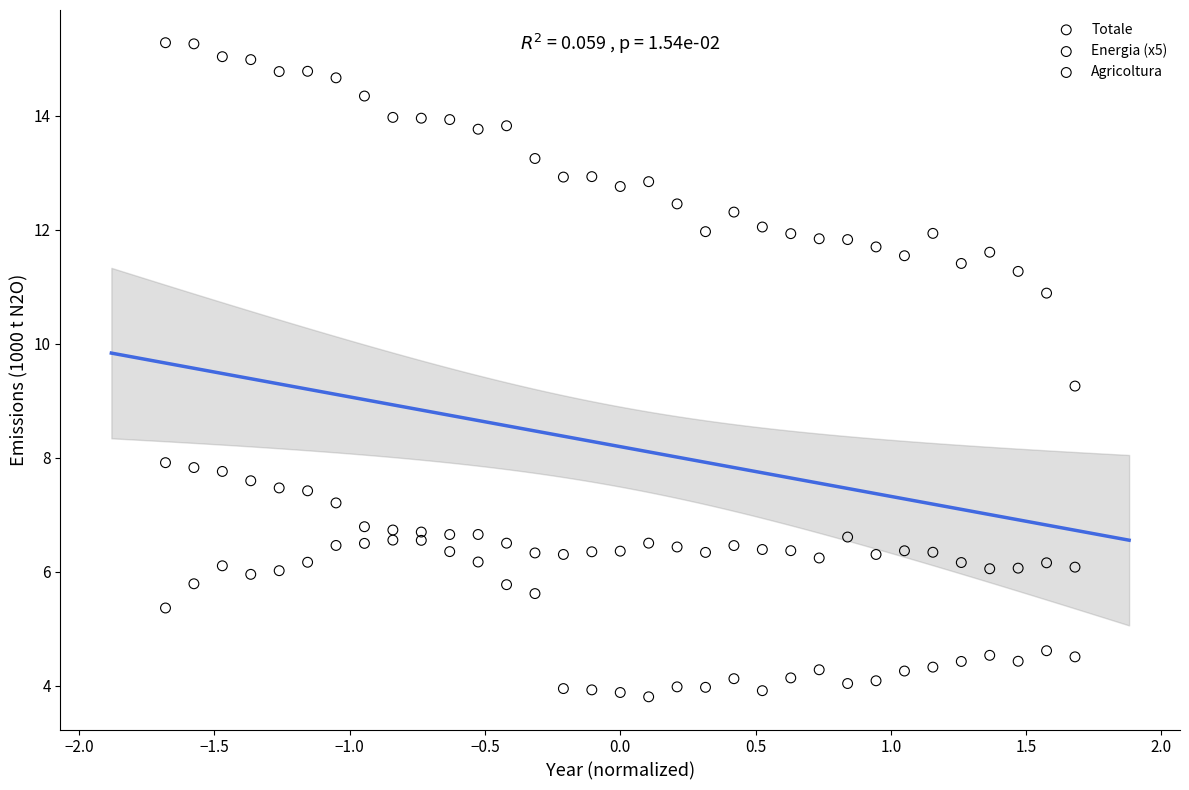

Which series contains the highest Y value?

Totale